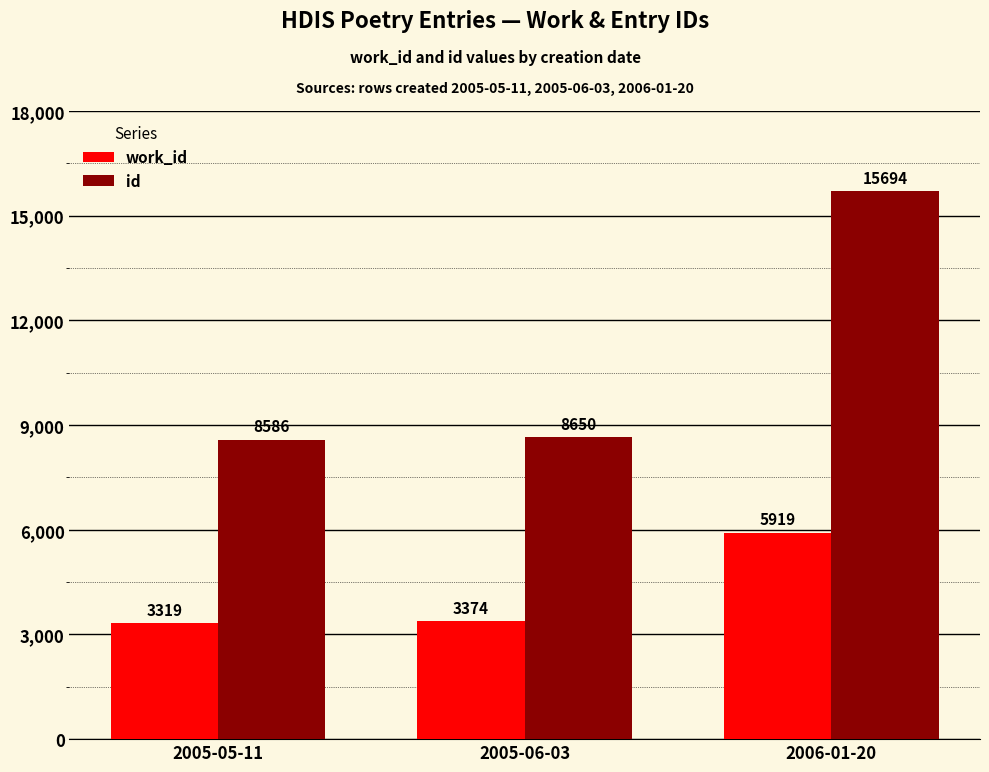

Is it true that id equals 15694 at 2006-01-20?

True